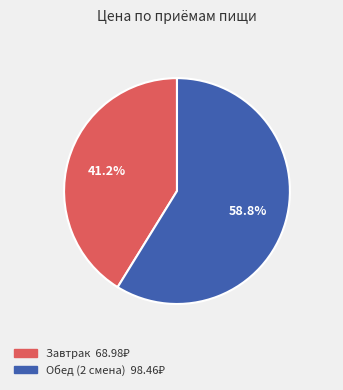

To the nearest percent, what is the difference between the largest and smallest slice percentages?

18%